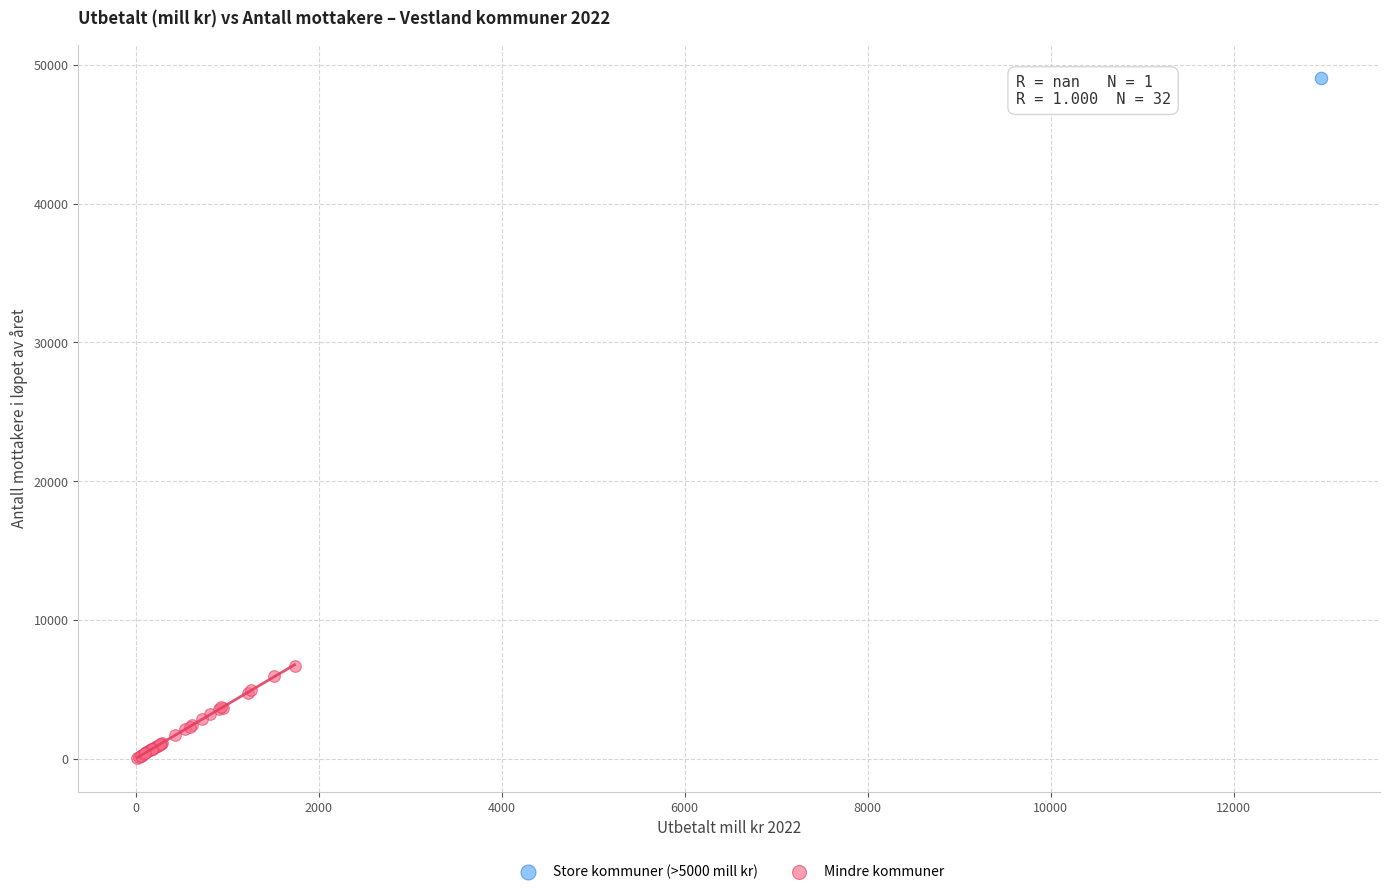

What are all the series names shown in the legend?

Store kommuner (>5000 mill kr), Mindre kommuner